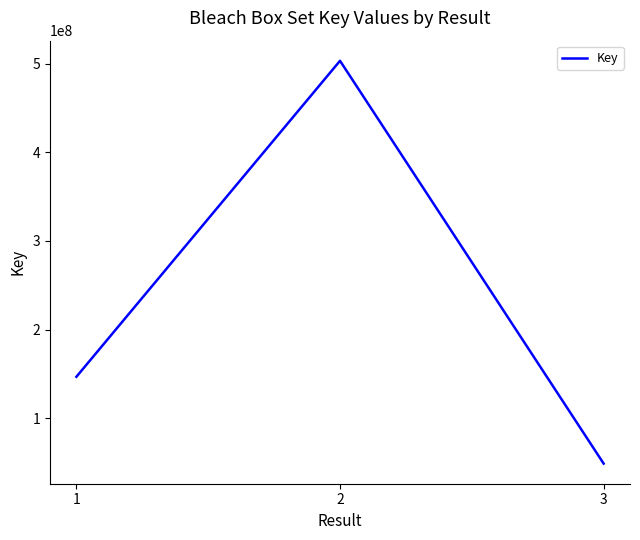

How many series are shown in this chart?

1